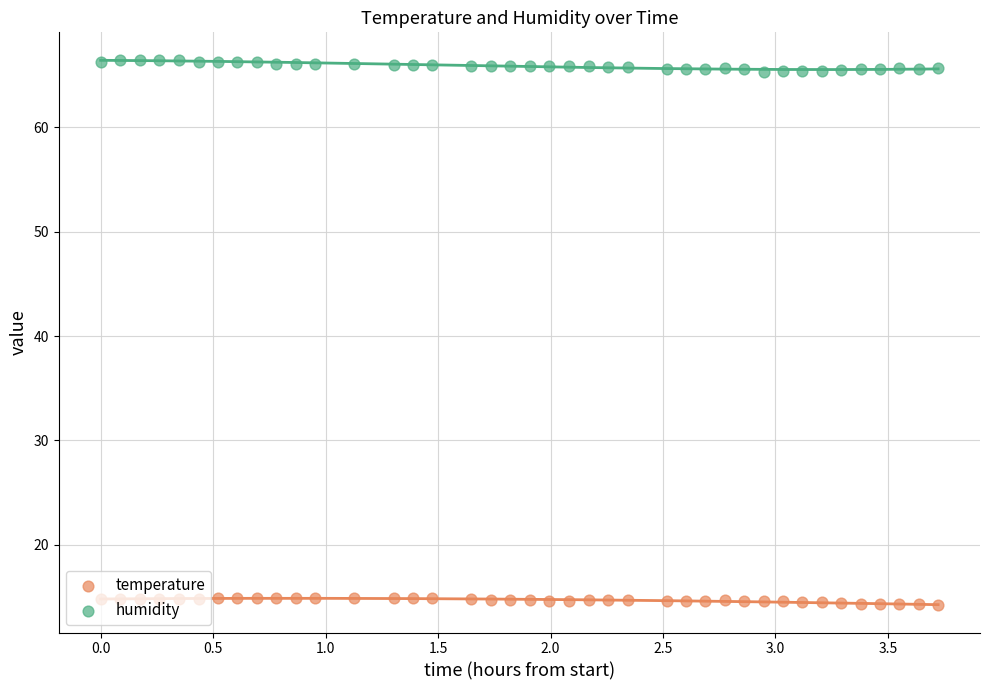

Which series has the largest total across all categories?

humidity